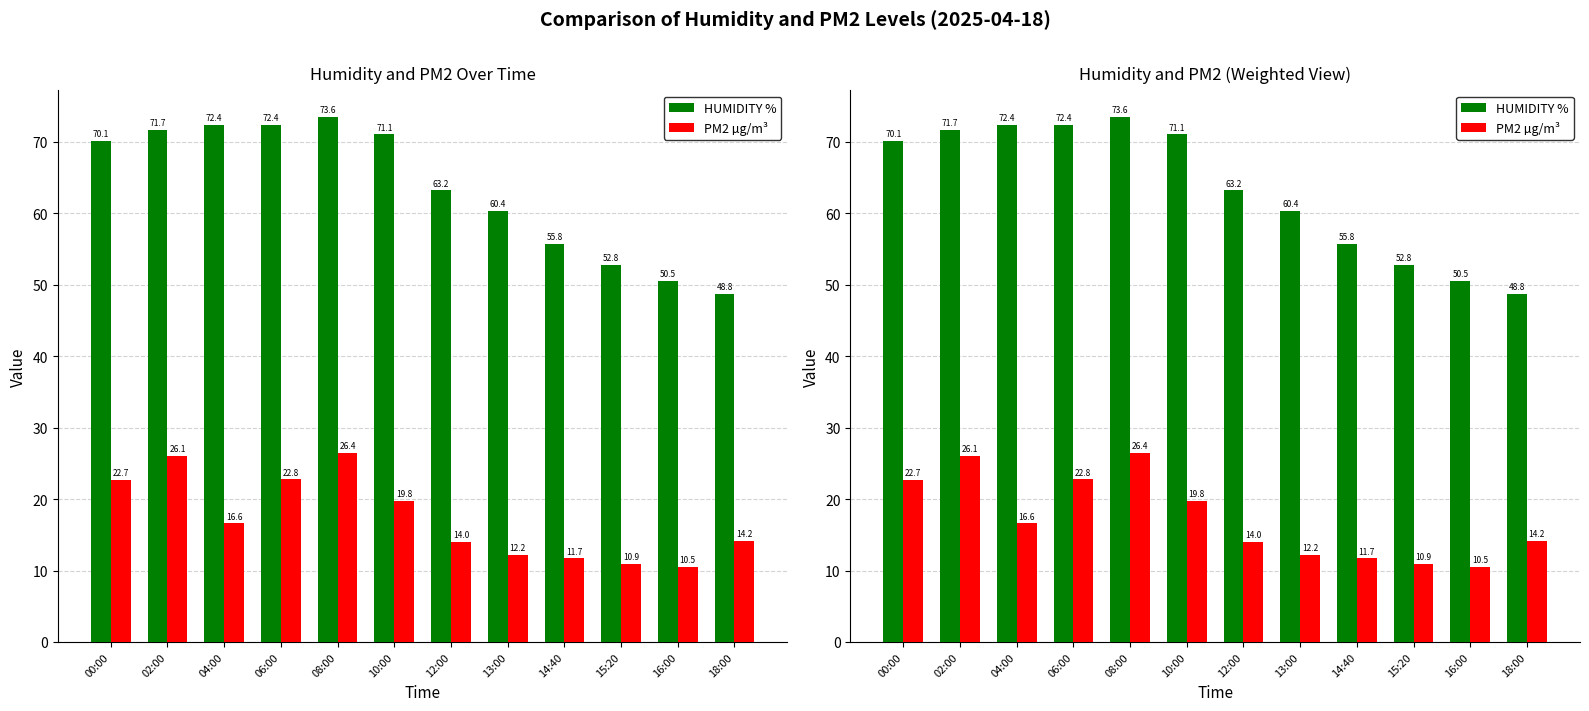

The value of HUMIDITY % at 12:00 is 63.2. True or false?

True